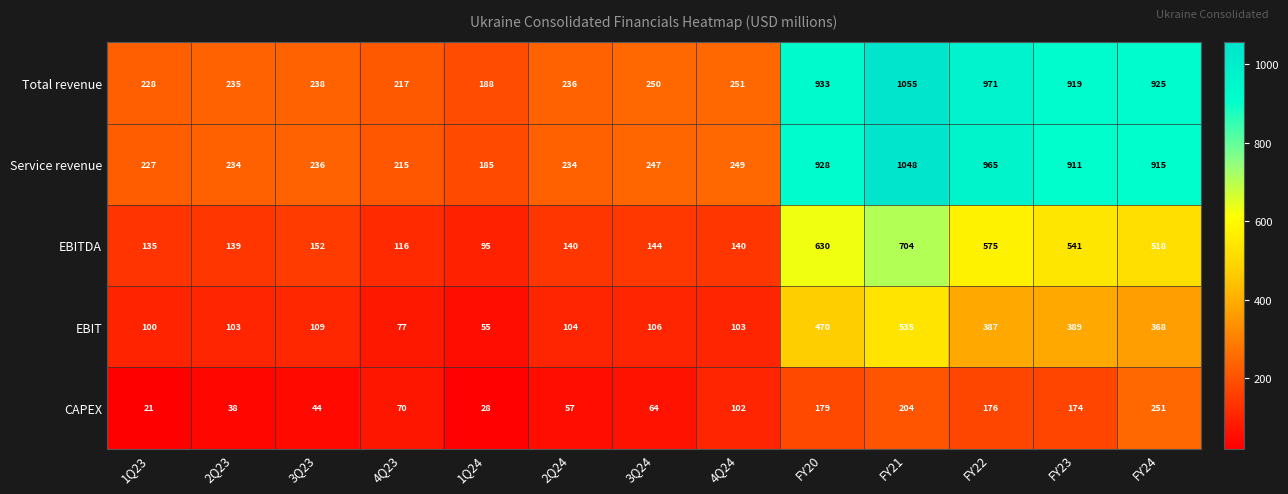

The EBITDA series shows 140 at 2Q24. True or false?

True